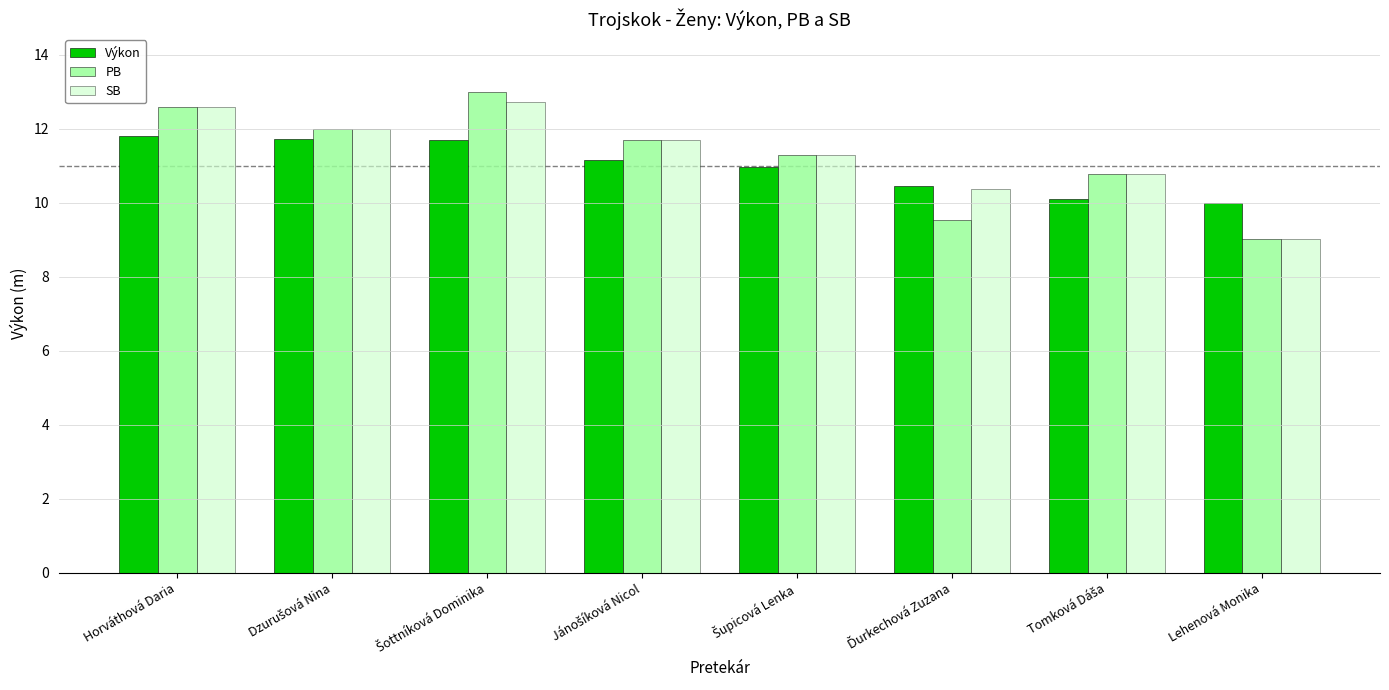

What is the average value of the PB series?

11.2